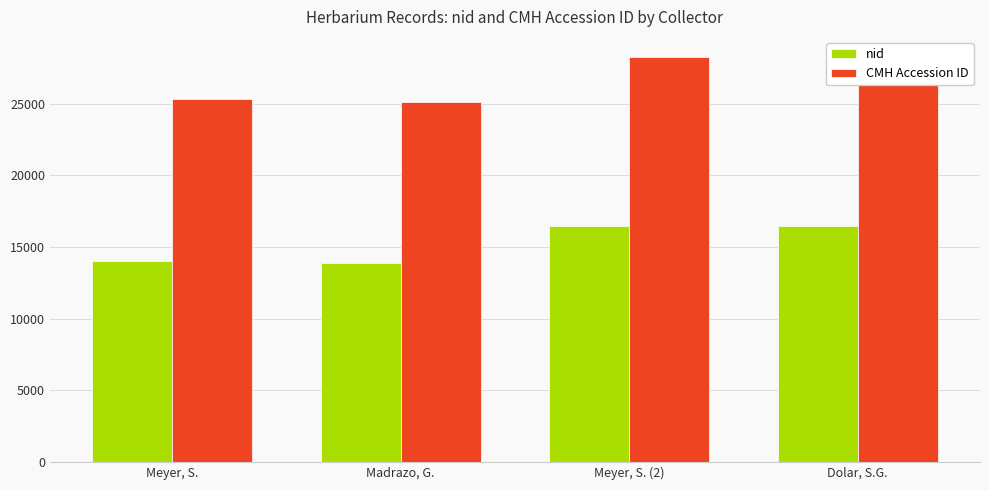

Which series has the largest range (max minus min)?

CMH Accession ID